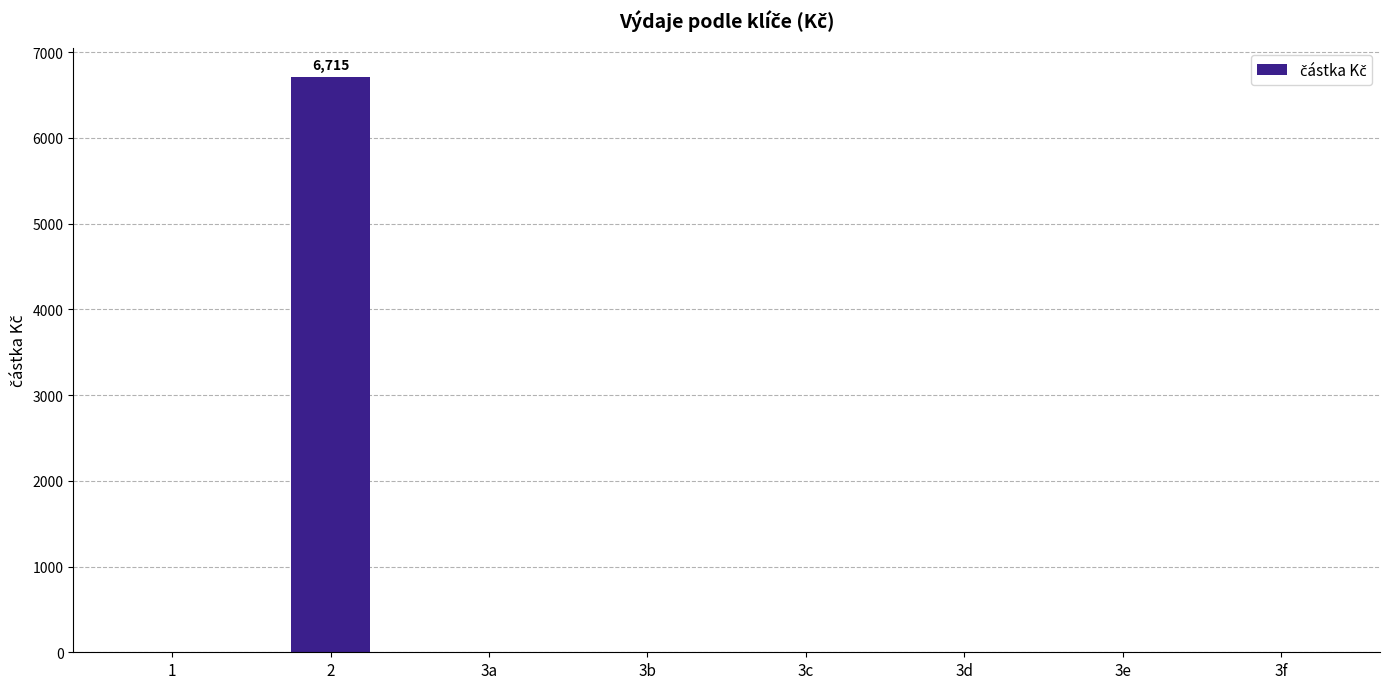

Which category has the highest value across all series?

2